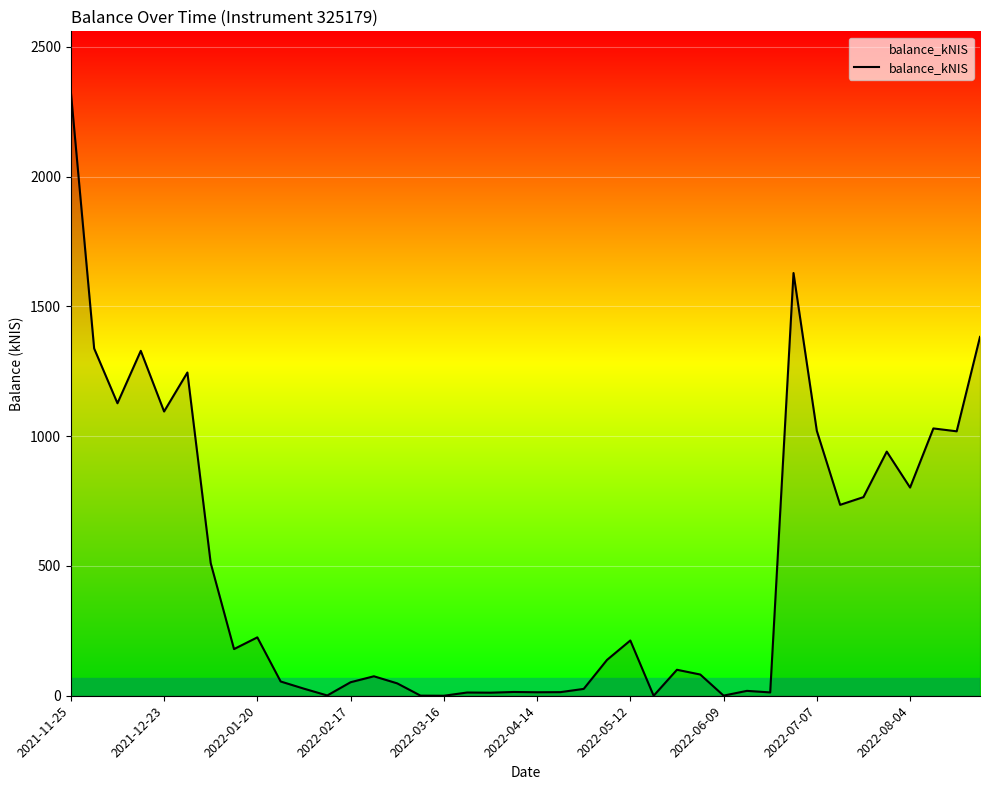

What is the maximum value shown in the chart?

2327.5